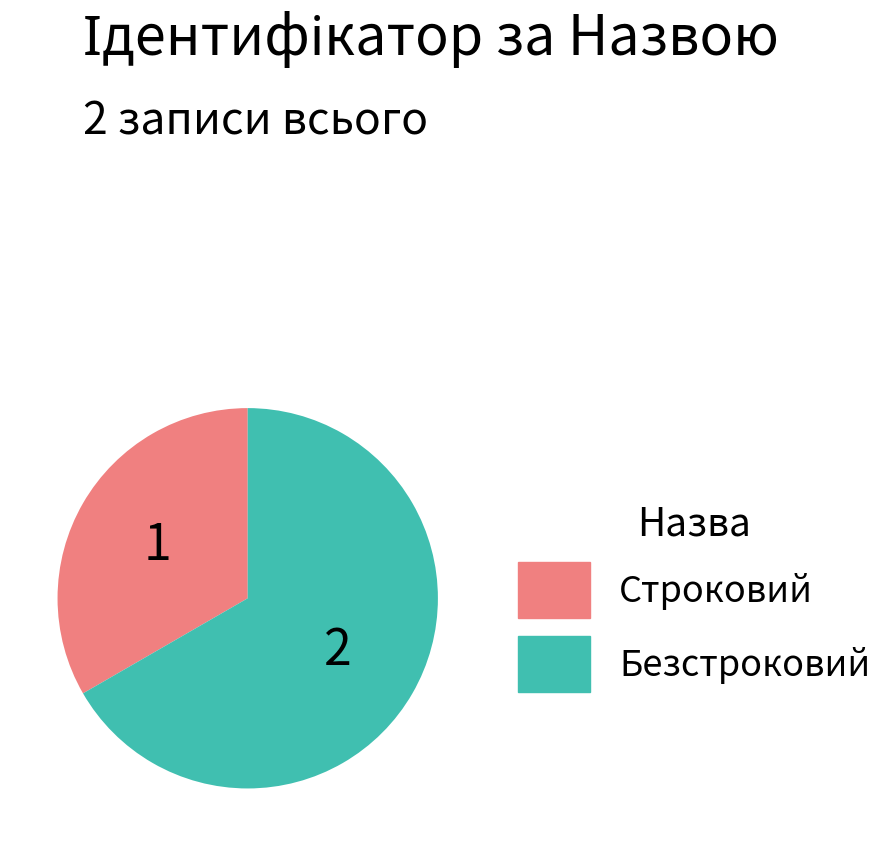

Do Строковий and Безстроковий together represent more than half of the pie?

Yes